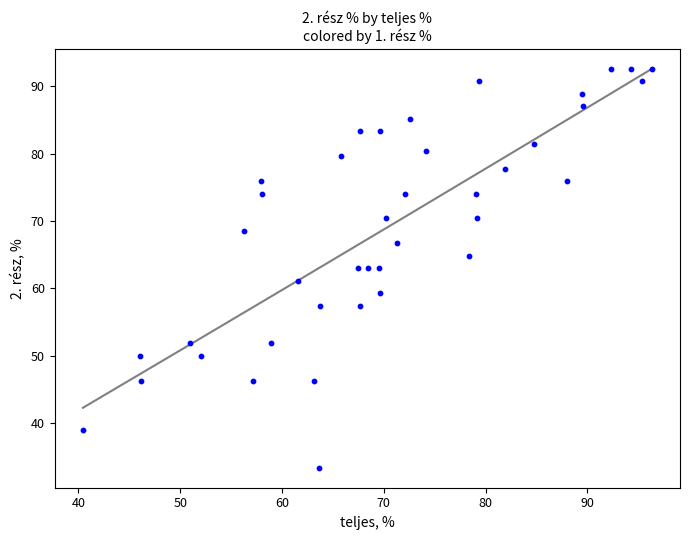

What is the range of X values (max minus min)?

55.9